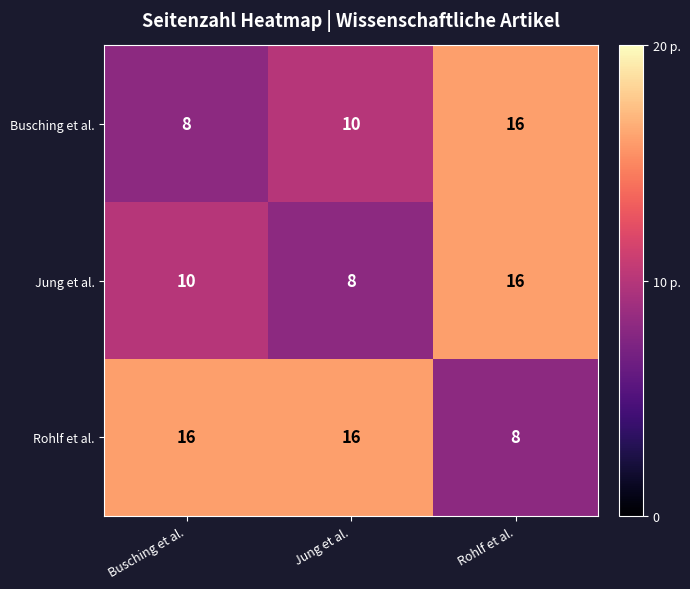

Where is Jung et al. nearest to the value 12?

Busching et al.